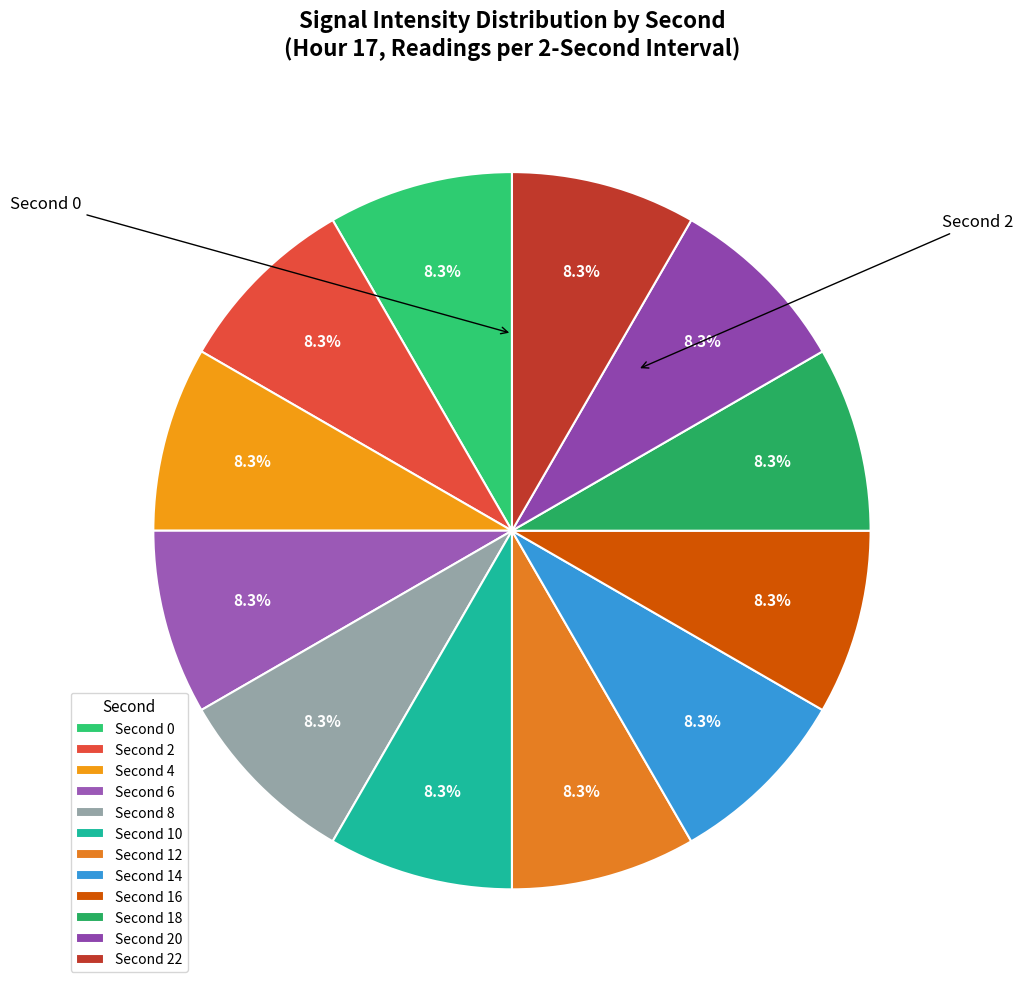

Count the number of slices in the pie.

12